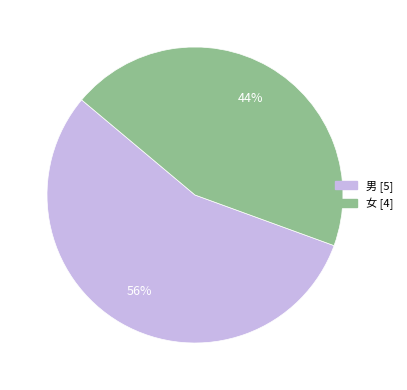

To the nearest percent, what percentage of the pie is 男?

56%